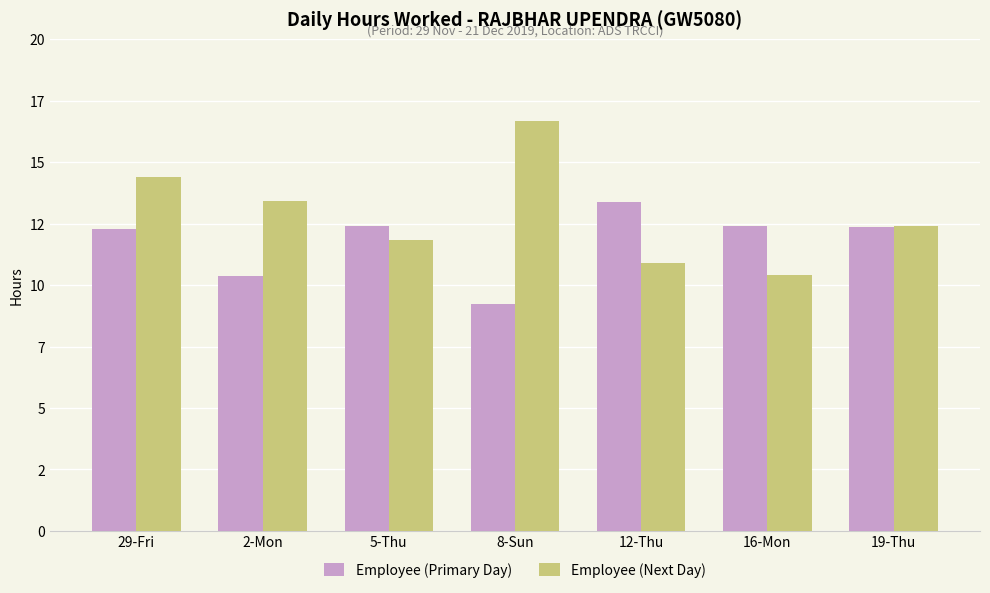

List the series in order of their overall mean, highest first.

Employee (Next Day), Employee (Primary Day)